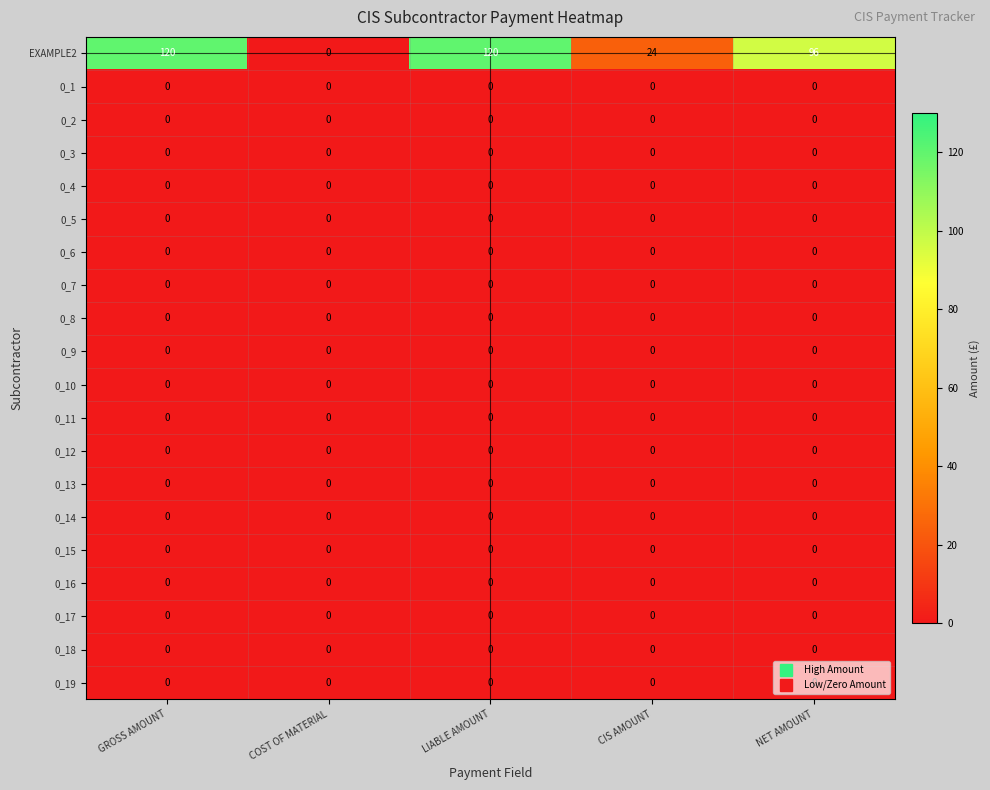

The value of 0_4 at NET AMOUNT is 0. True or false?

True